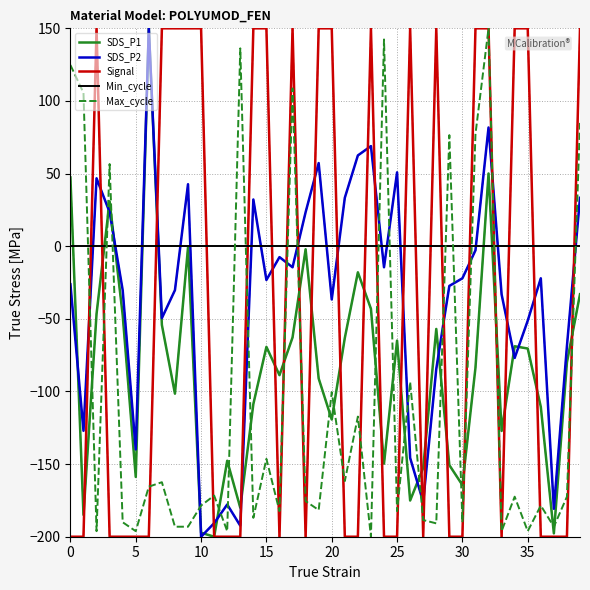

True or false: SDS_P2 and SDS_P1 cross at least once.

True